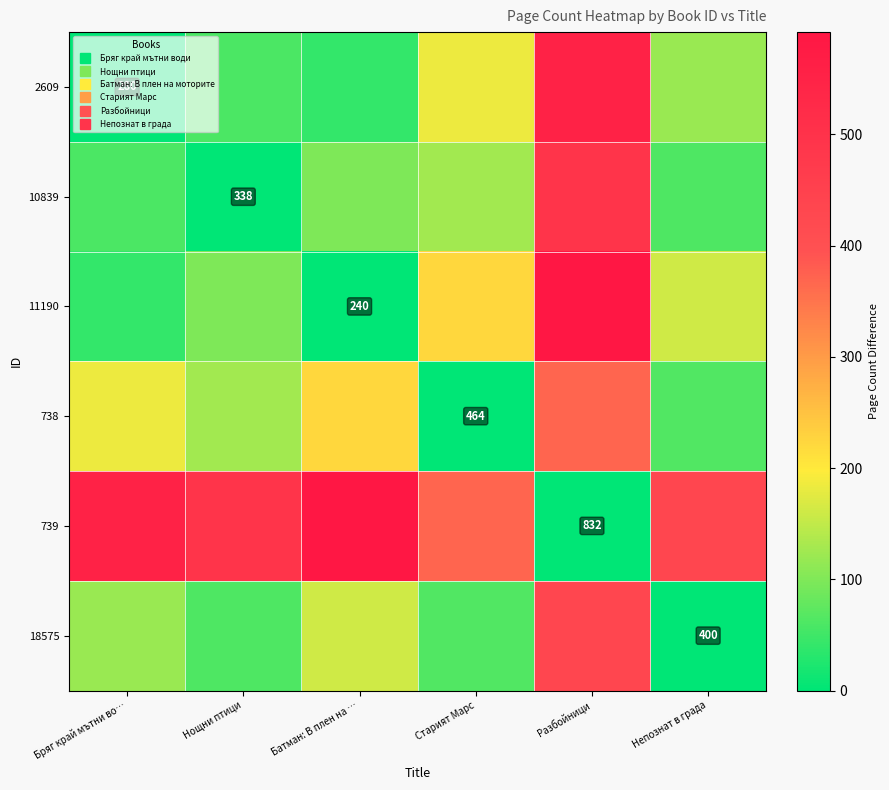

What is the sum of the 739 values at Батман: В плен на … and Нощни птици?

1086